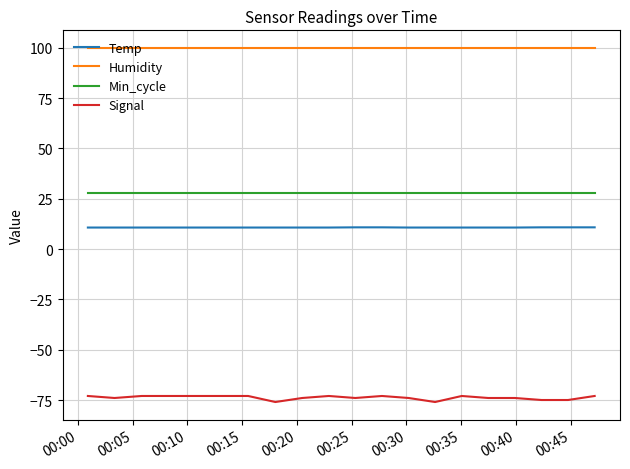

How many Temp values are between 10 and 11?

20